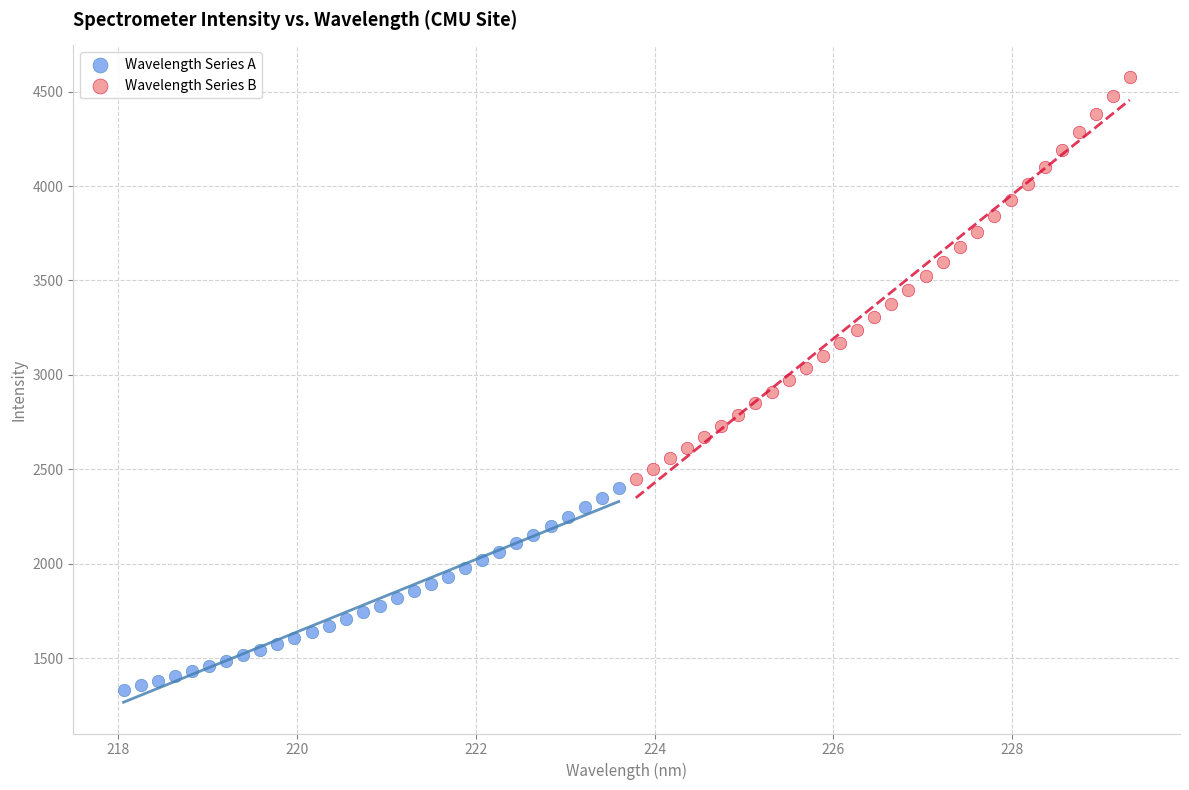

Which series contains the highest Y value?

Wavelength Series B